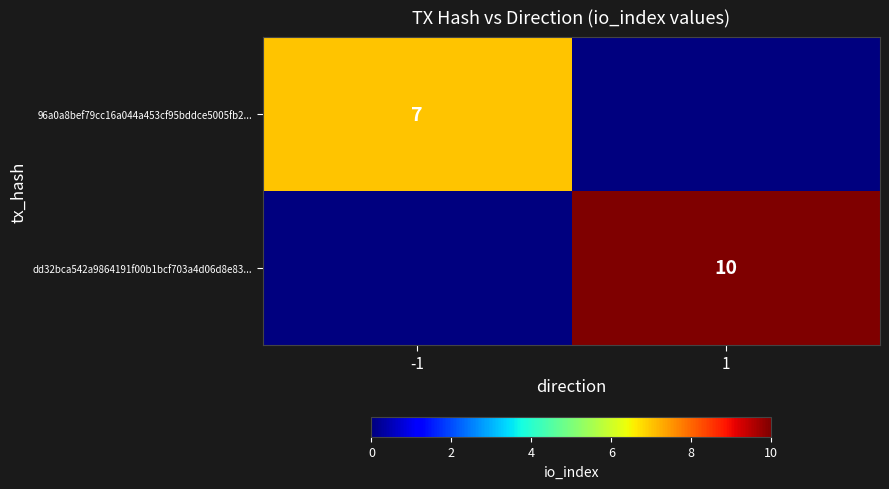

True or false: dd32bca542a9864191f00b1bcf703a4d06d8e83... has a value of 16 at 1.

False